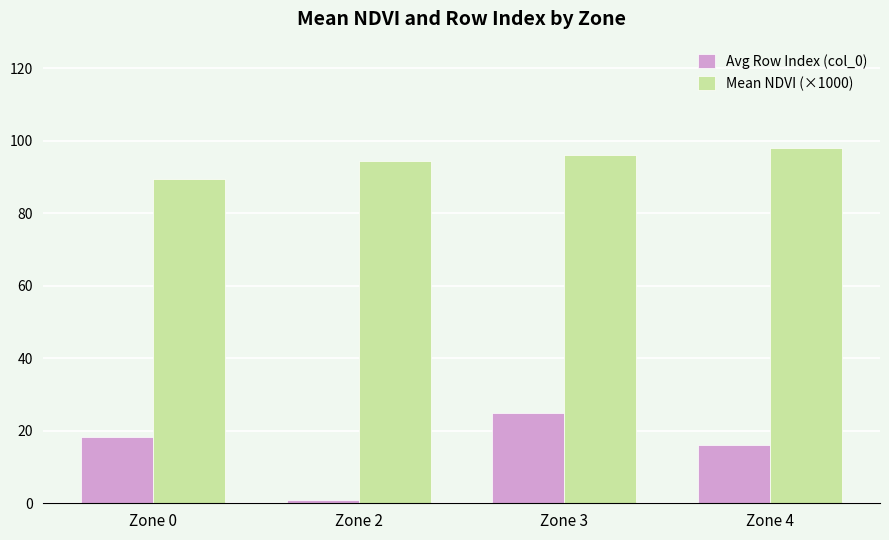

True or false: Mean NDVI (×1000) has a value of 97.9 at Zone 4.

True